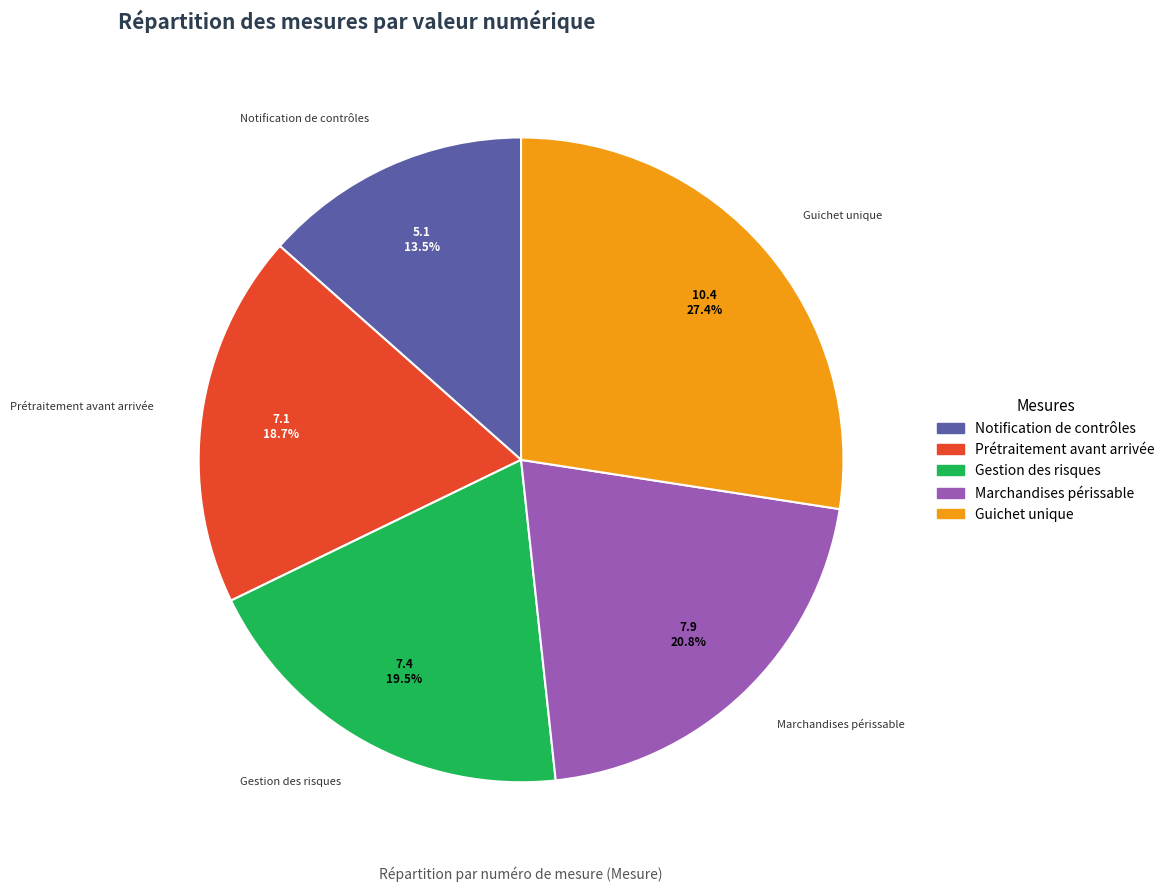

Is there a majority slice in this chart?

No